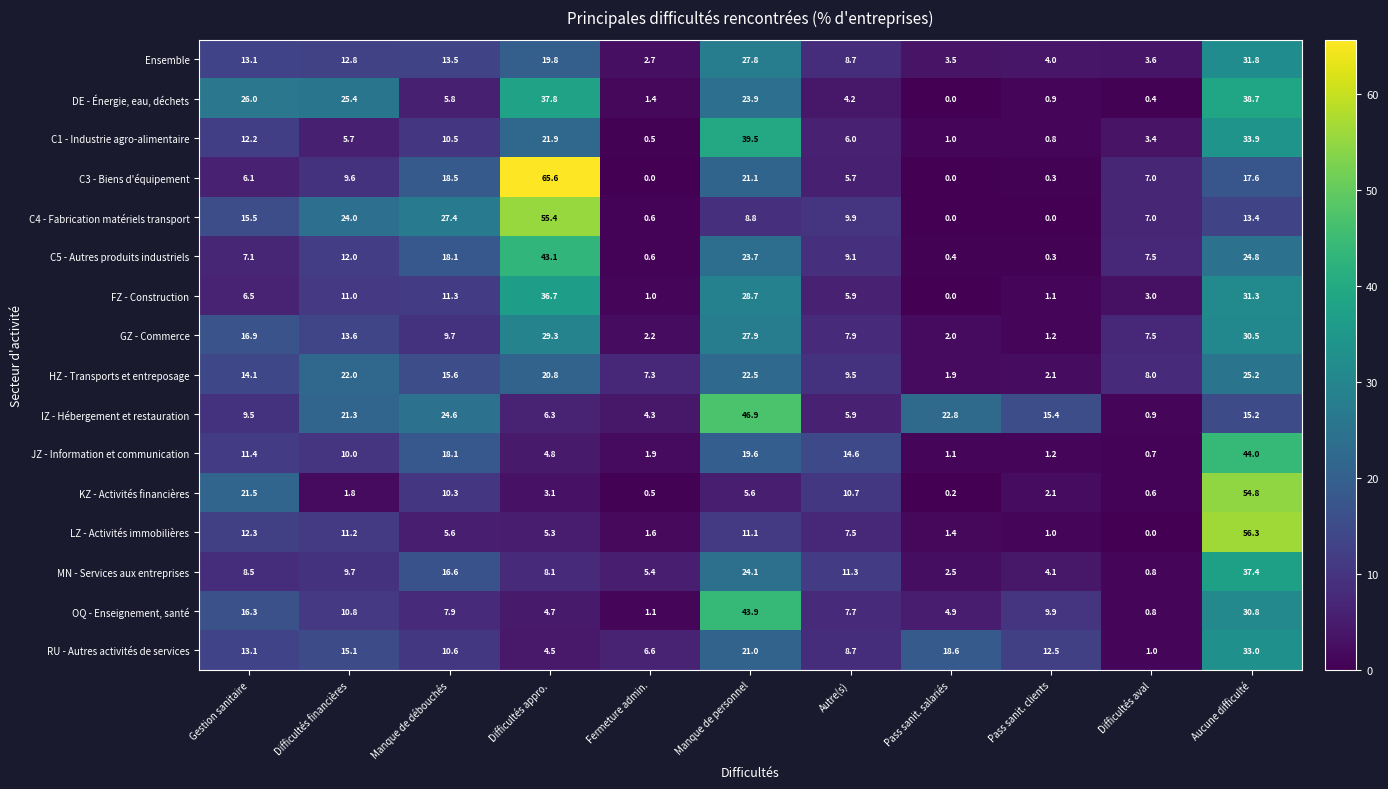

At how many categories does at least one series exceed 45?

3